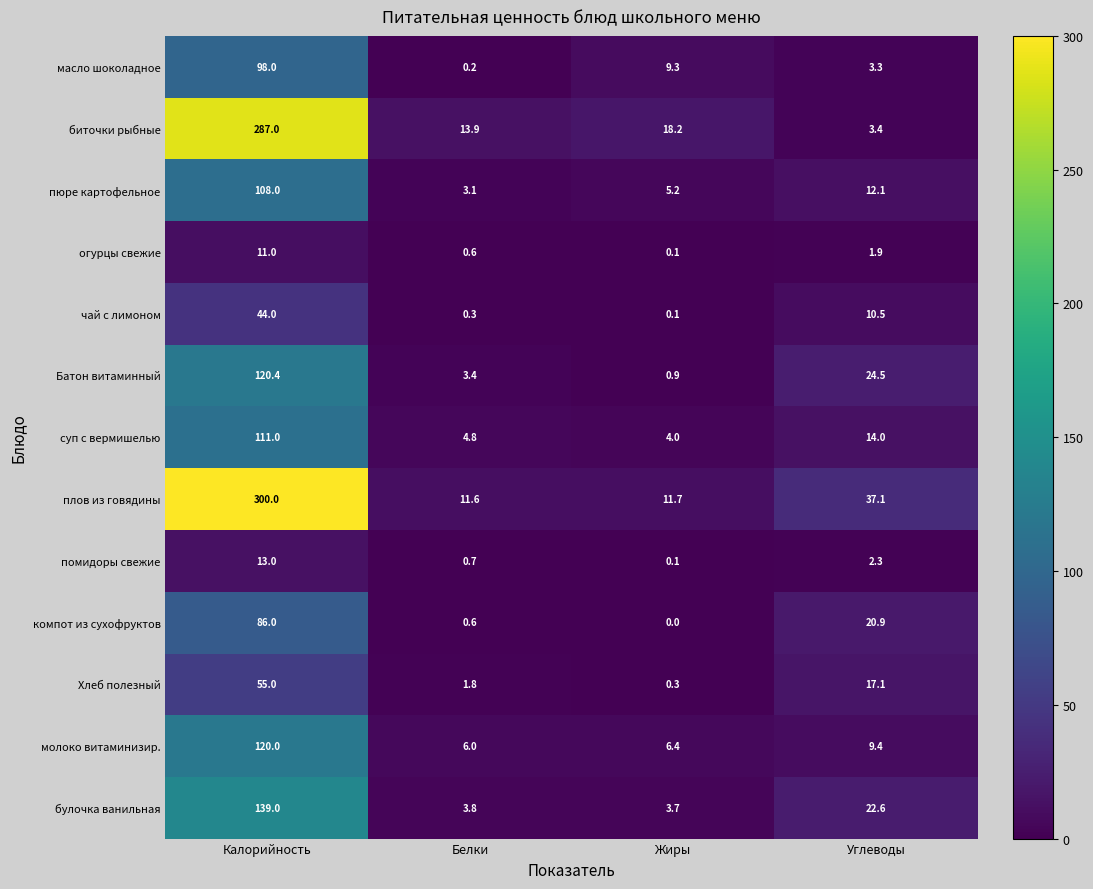

What is the minimum value for булочка ванильная?

3.7